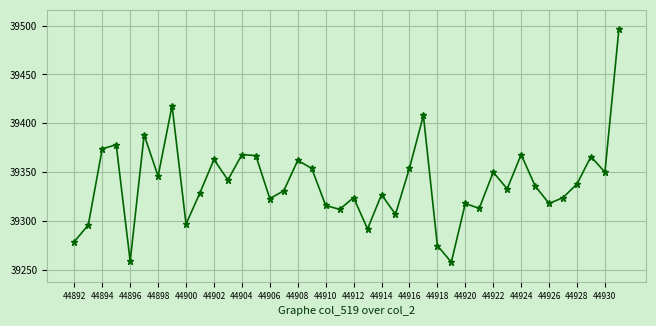

What is the value of the 2nd point from the left?

39296